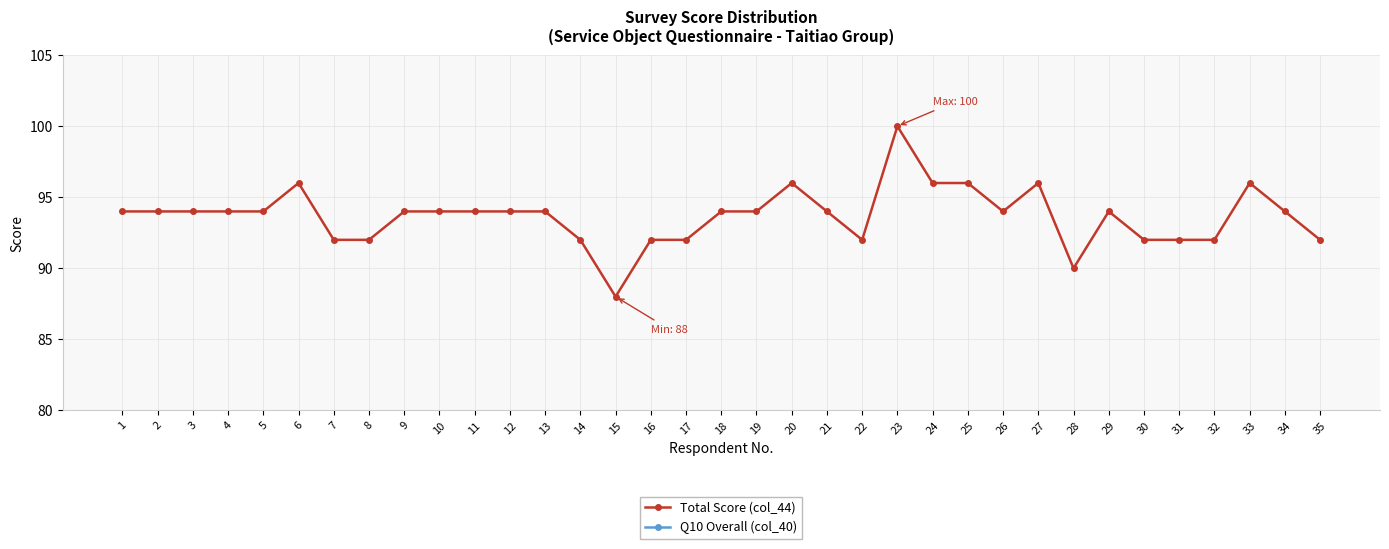

True or false: Q10 Overall (col_40) and Total Score (col_44) intersect in this chart.

False